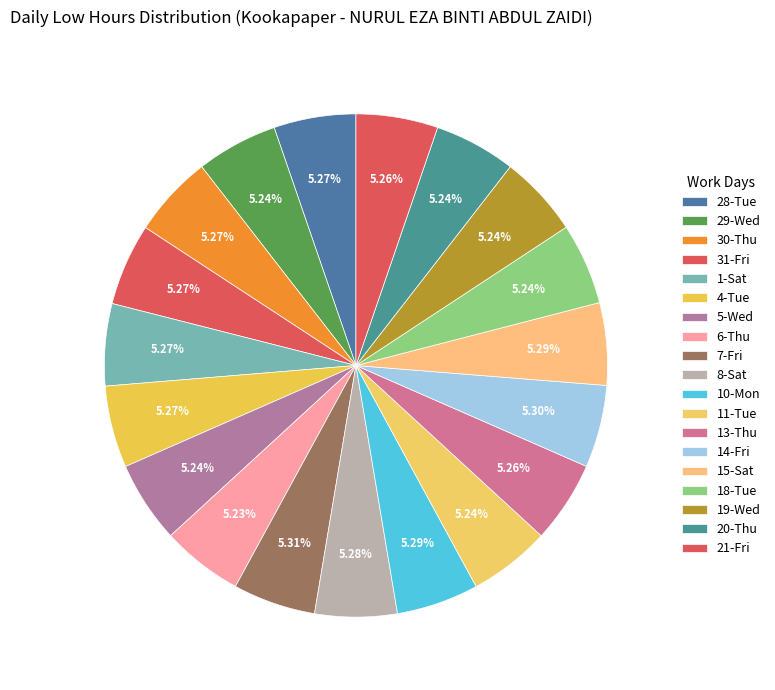

How many segments does this pie chart have?

19